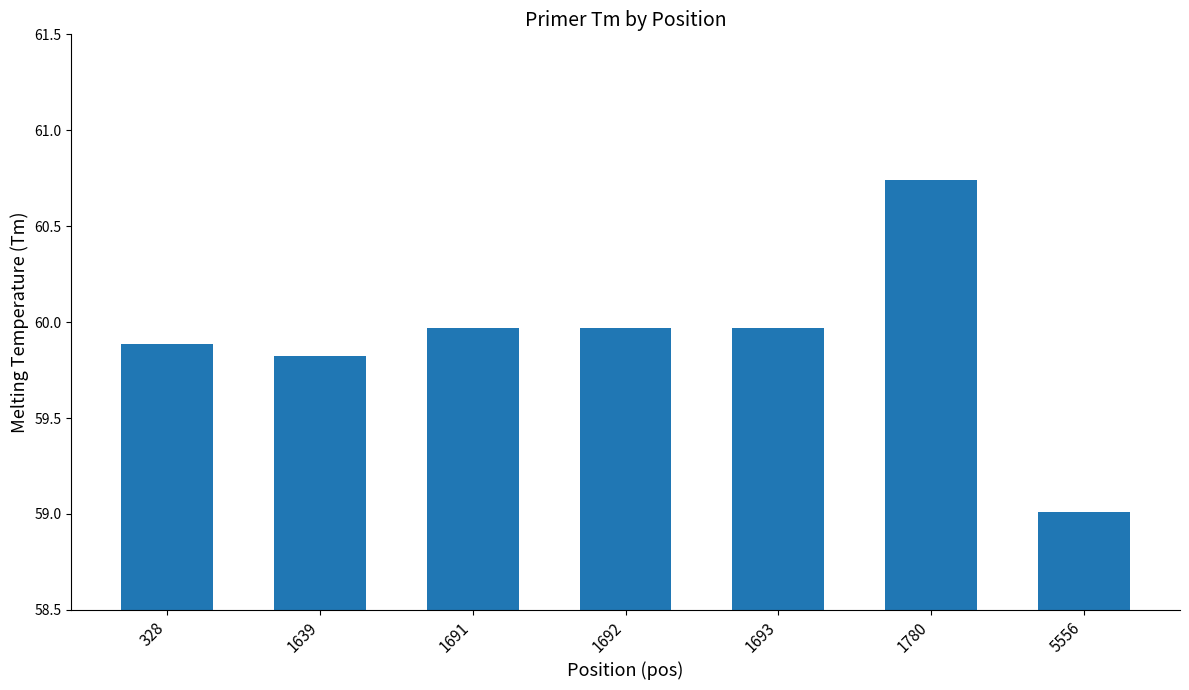

Which label corresponds to the smallest value in the chart?

5556